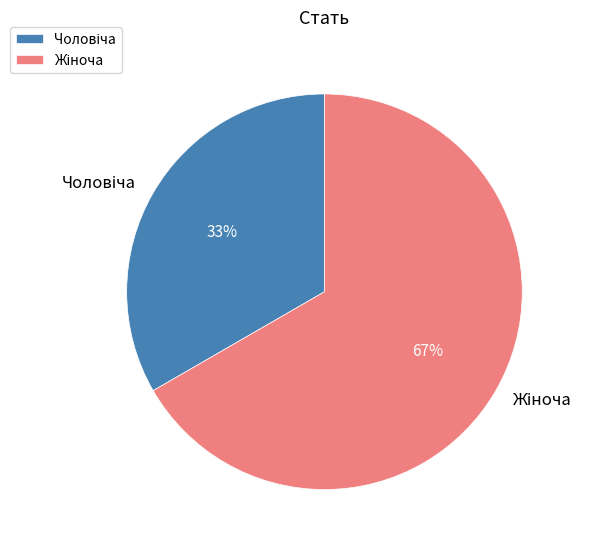

Does any single category account for the majority?

Yes